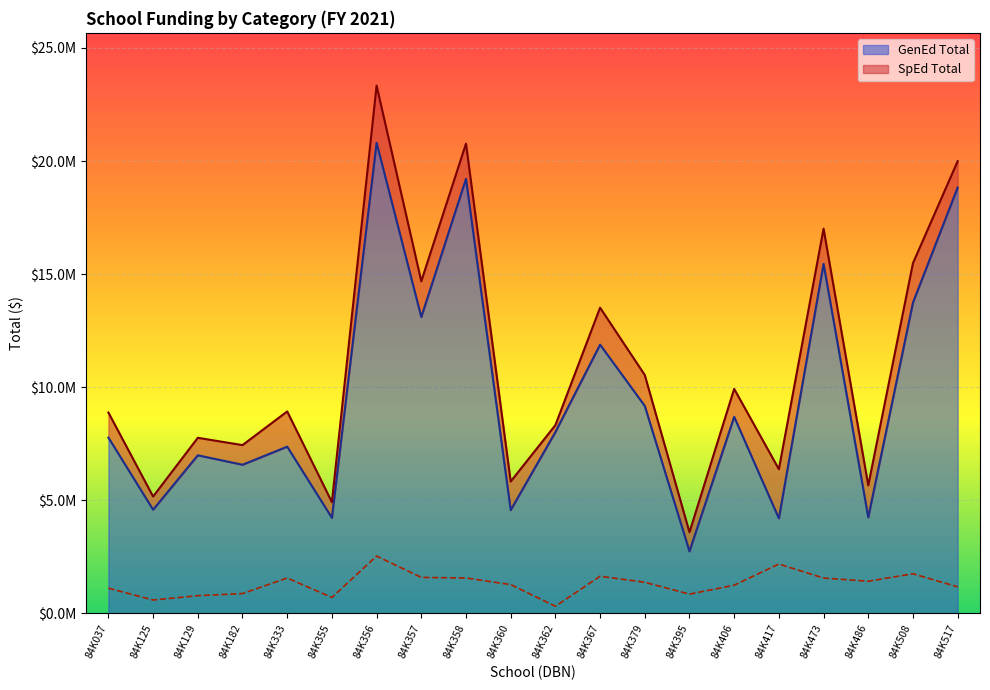

In GenEd Total, how many points are lower than both neighbors (excluding endpoints)?

8